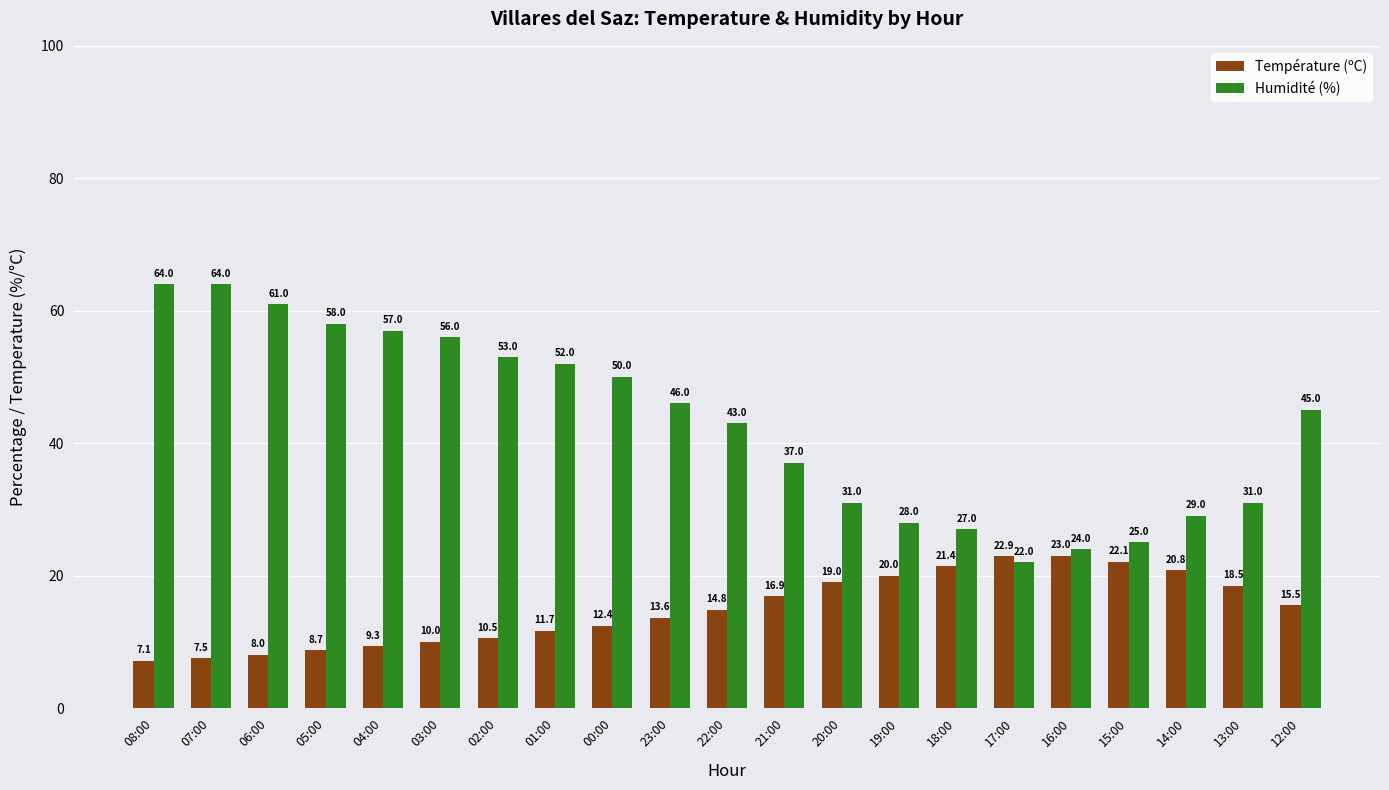

Where does the Température (ºC) series first go above 14?

22:00